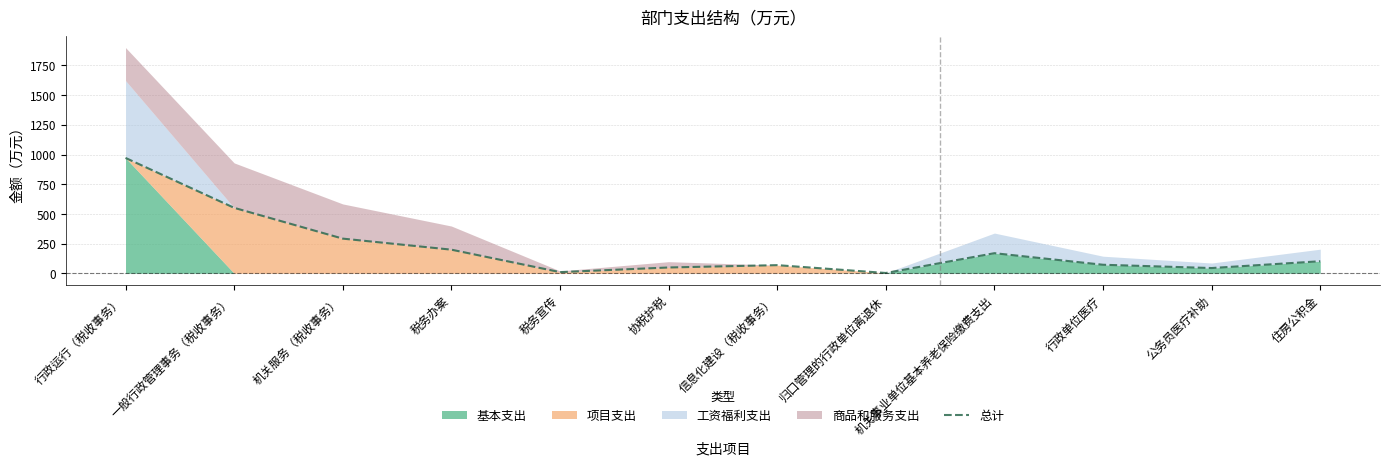

How many interior local valleys (lower than both neighbors) does the data have?

3